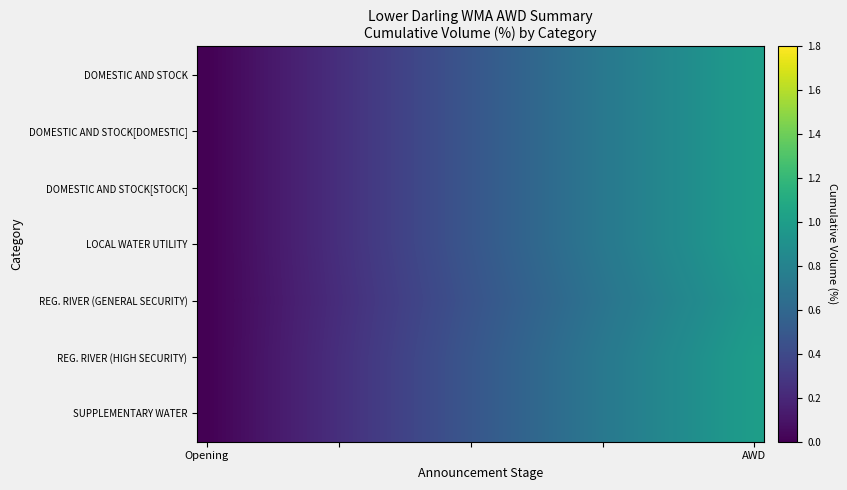

At how many categories does at least one series exceed 0?

29